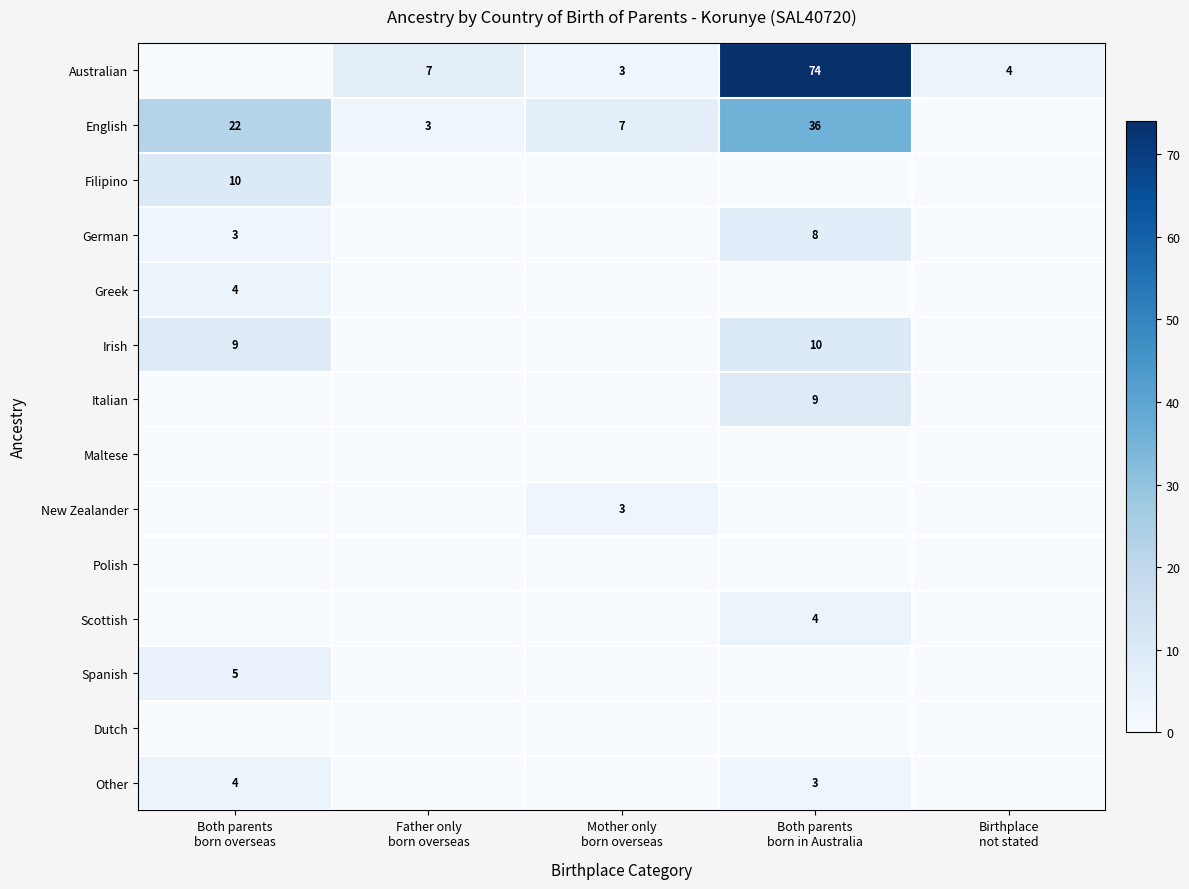

What is the total value across all series at Both parents
born overseas?

57